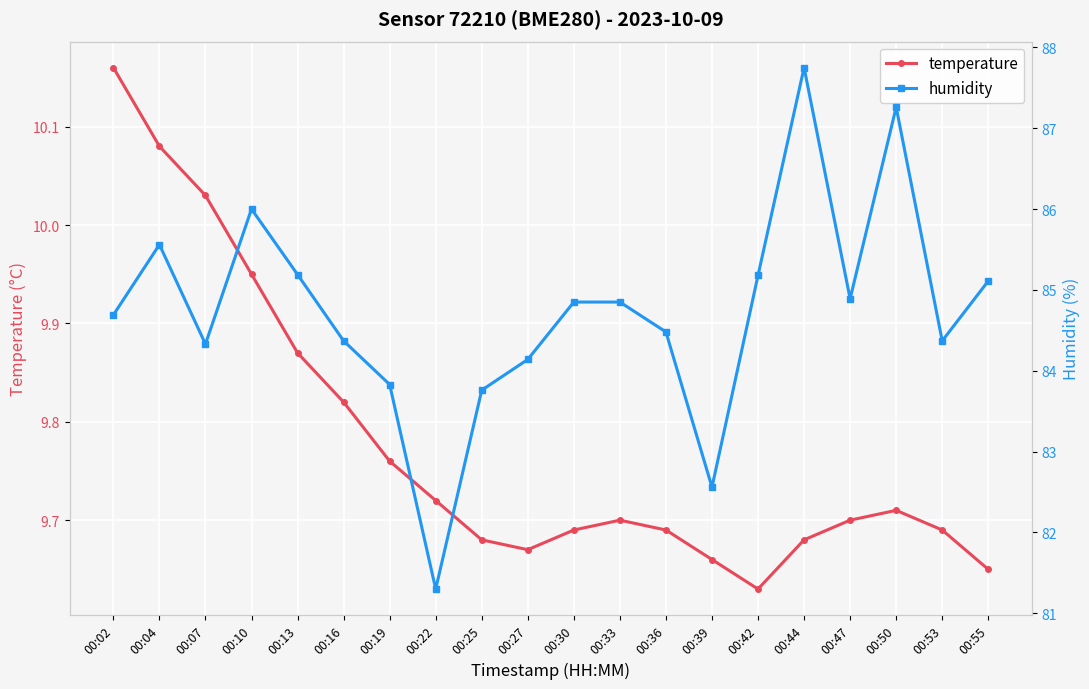

Rank the series by their average value, from lowest to highest.

temperature, humidity